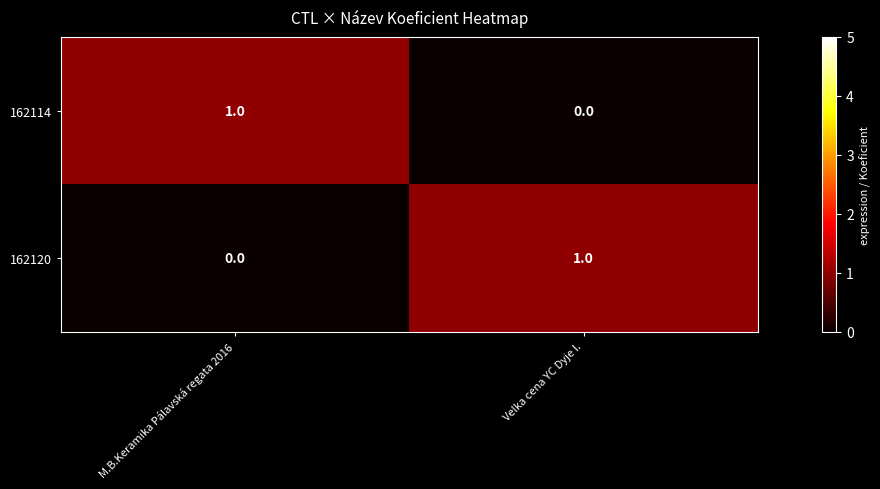

At which label is 162120 closest to 0?

M.B.Keramika Pálavská regata 2016